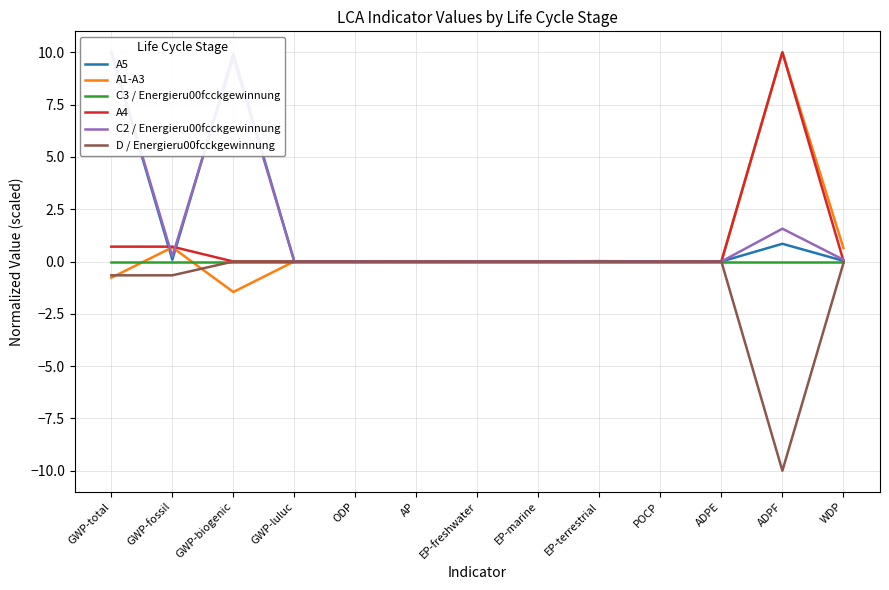

Which series has the largest range (max minus min)?

A1-A3